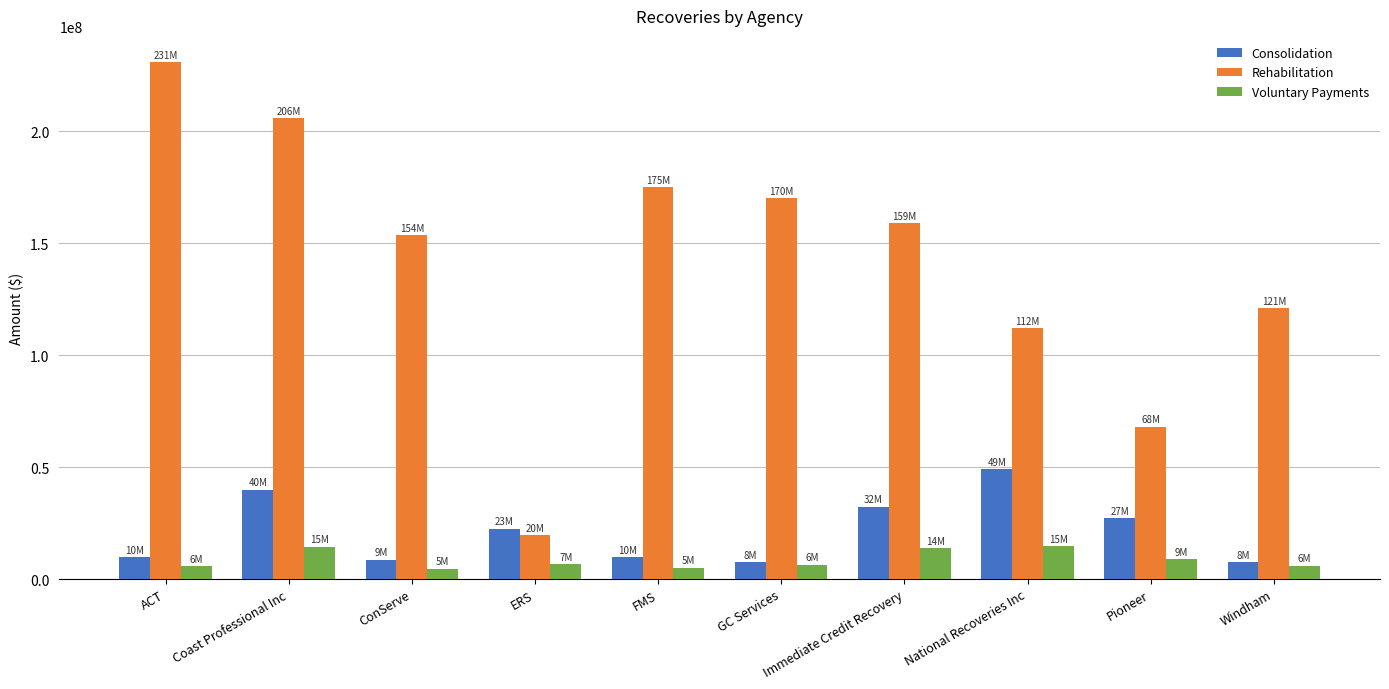

The value of Voluntary Payments at ConServe is 4645937.9. True or false?

True